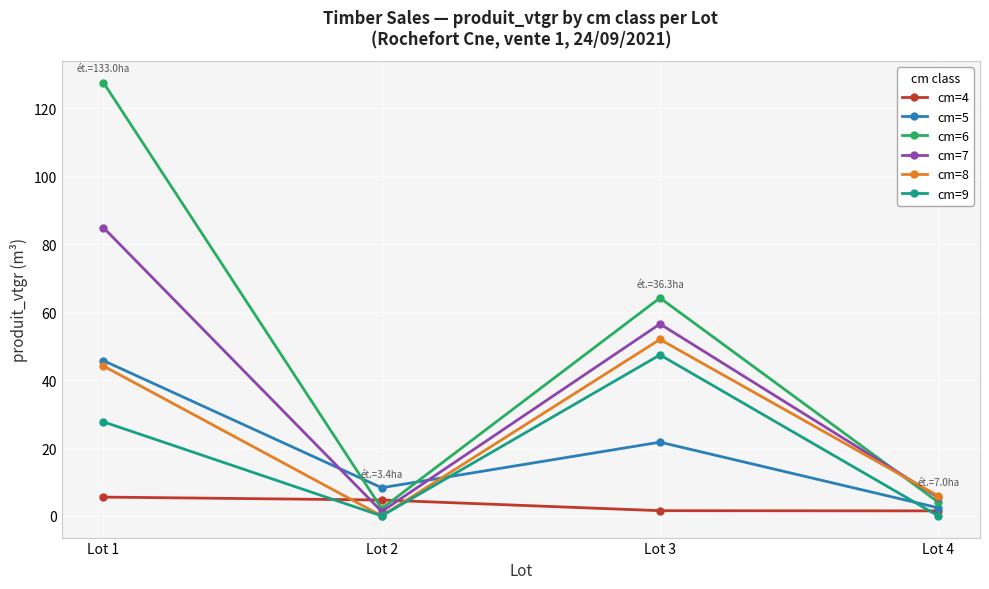

Where is the first local minimum for cm=9?

Lot 2